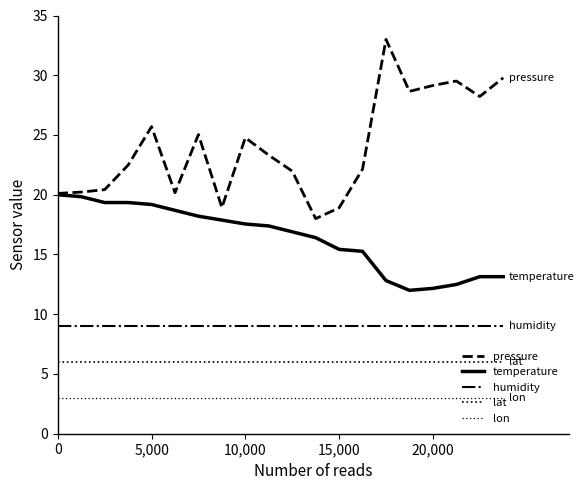

At how many categories does at least one series exceed 3?

20